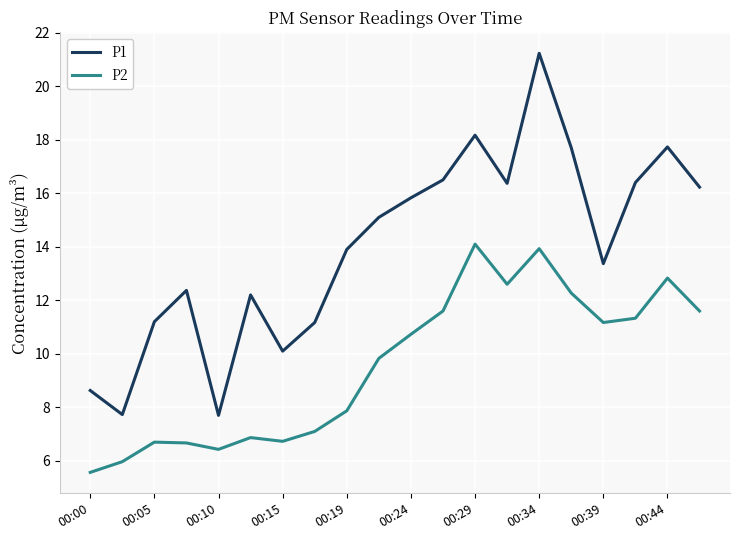

What is the difference between the second highest and minimum values in the P1 series?

10.5